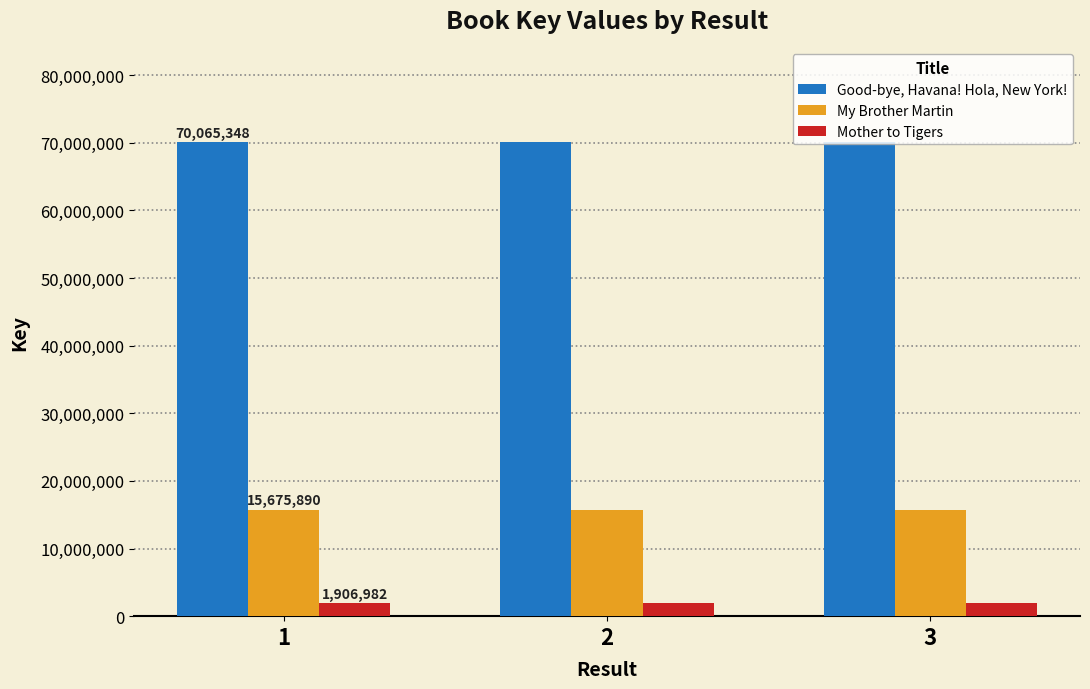

Rank the series at 2 from lowest to highest value.

Mother to Tigers, My Brother Martin, Good-bye, Havana! Hola, New York!